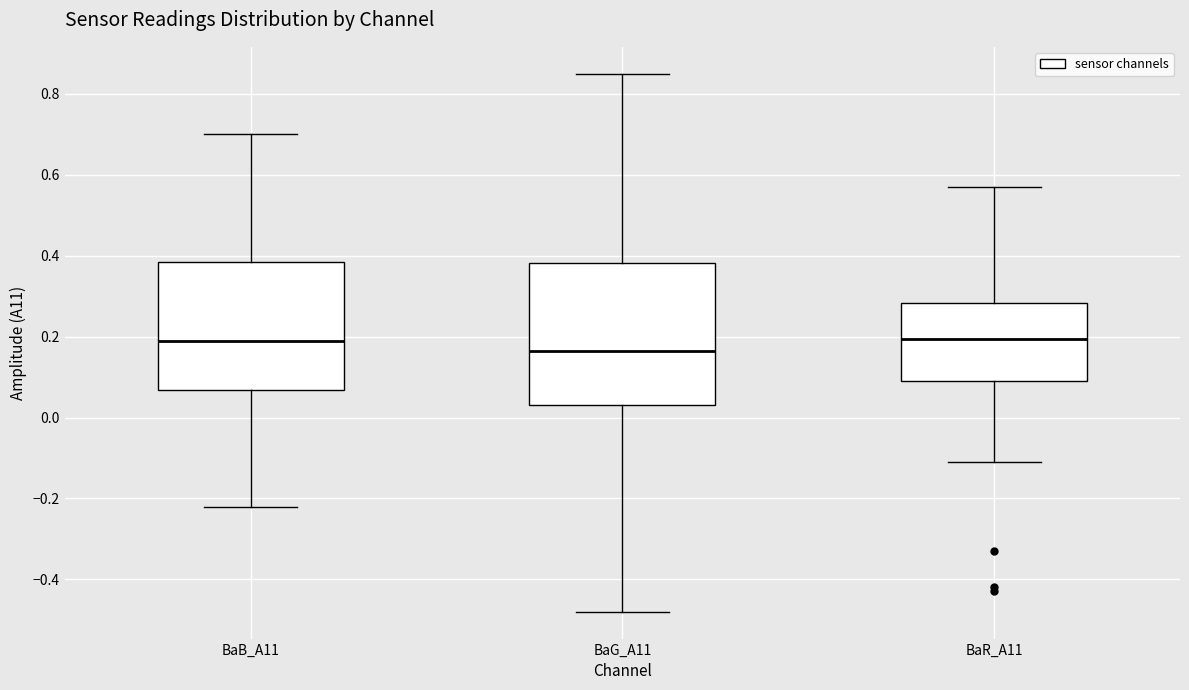

Which box has the lowest median line?

BaG_A11